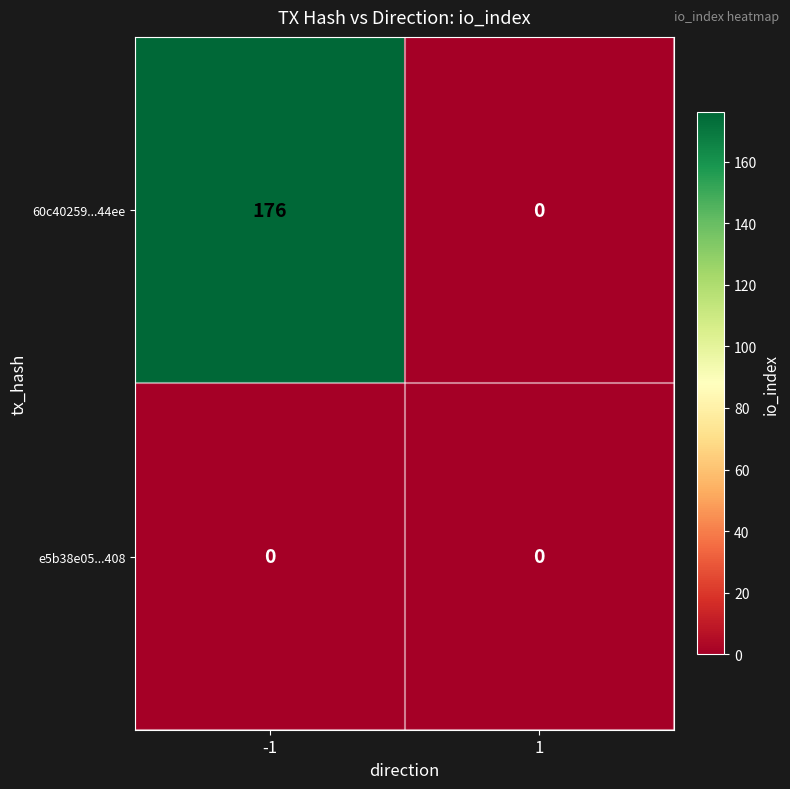

Rank the categories by 60c40259...44ee value from highest to lowest.

-1, 1